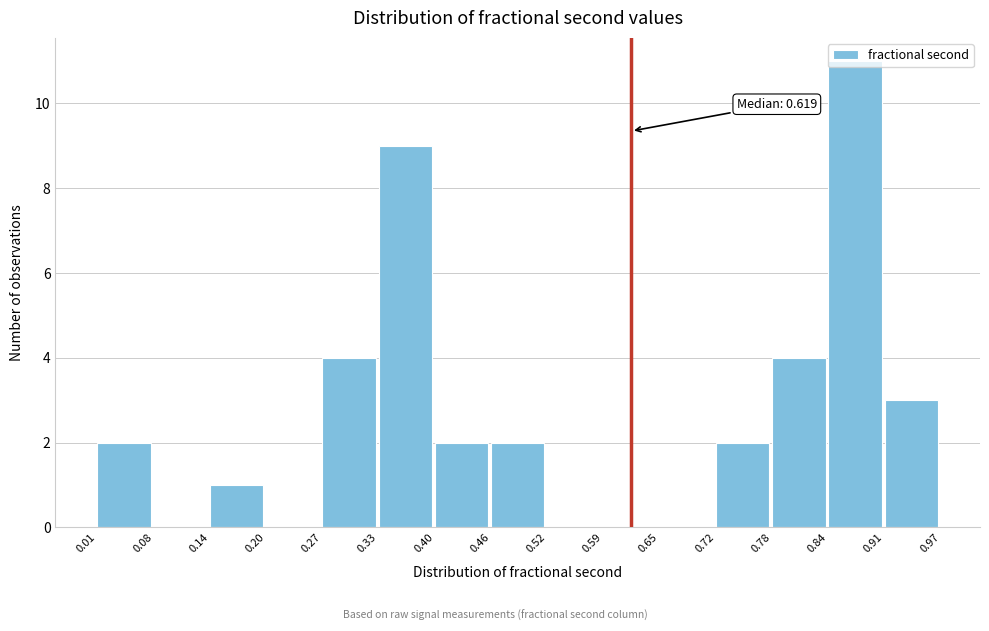

Over which range of the x-axis is the bar tallest?

0.84 to 0.91